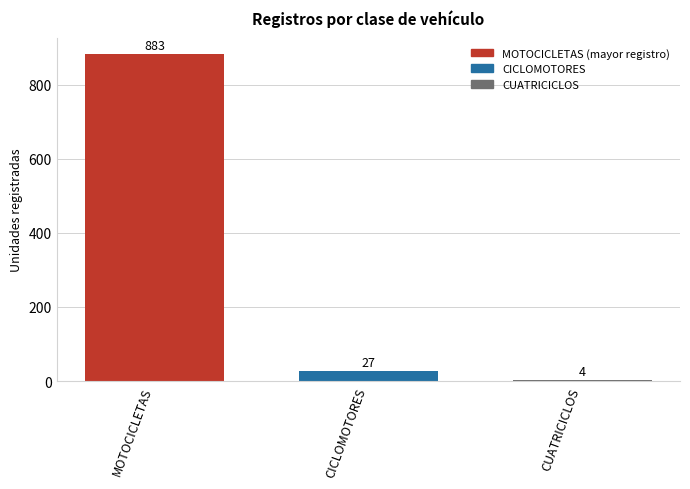

Is it true that the value at CICLOMOTORES is 27?

True